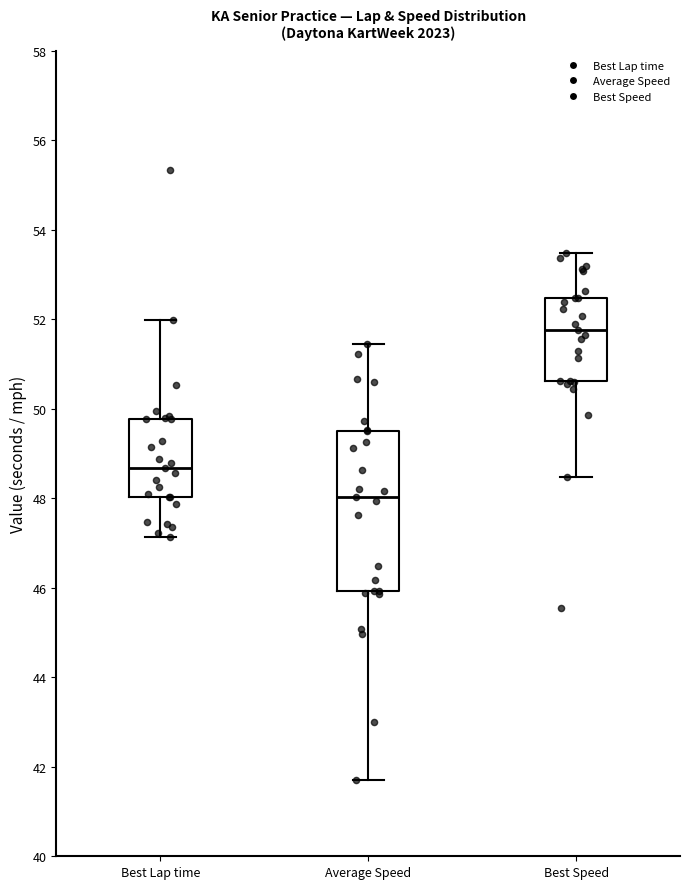

Where does the upper whisker of the box for Average Speed end on the y-axis? The values are not printed on the chart, so give them approximately, as read against the axis.

51.4